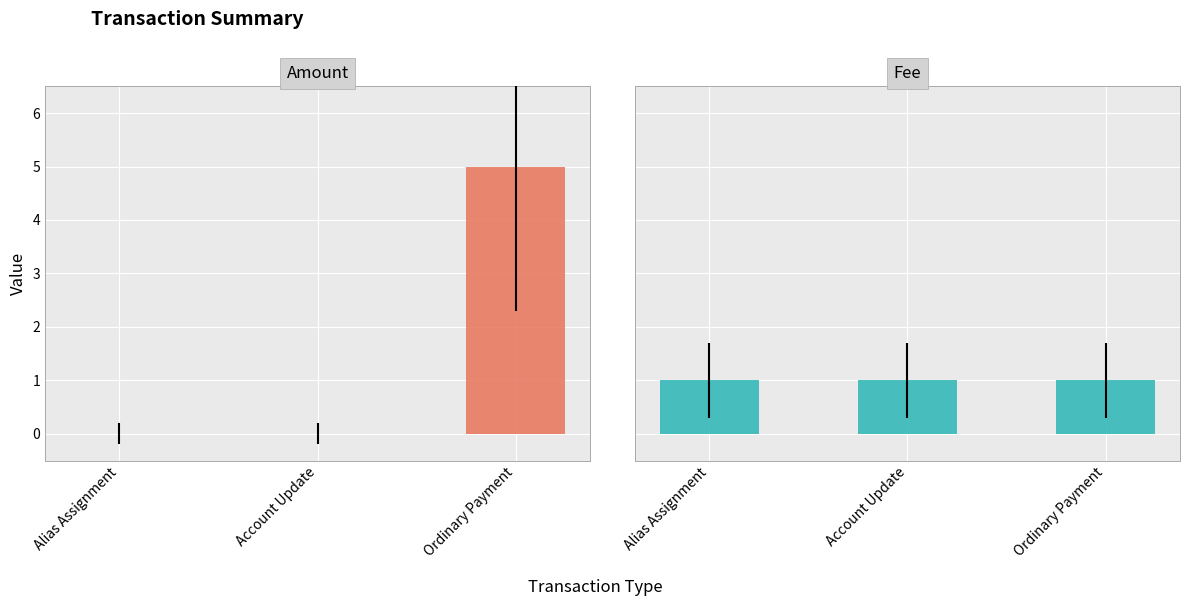

Reading right to left, what are all the values shown in this chart?

Amount: 5	0	0
Fee: 1	1	1